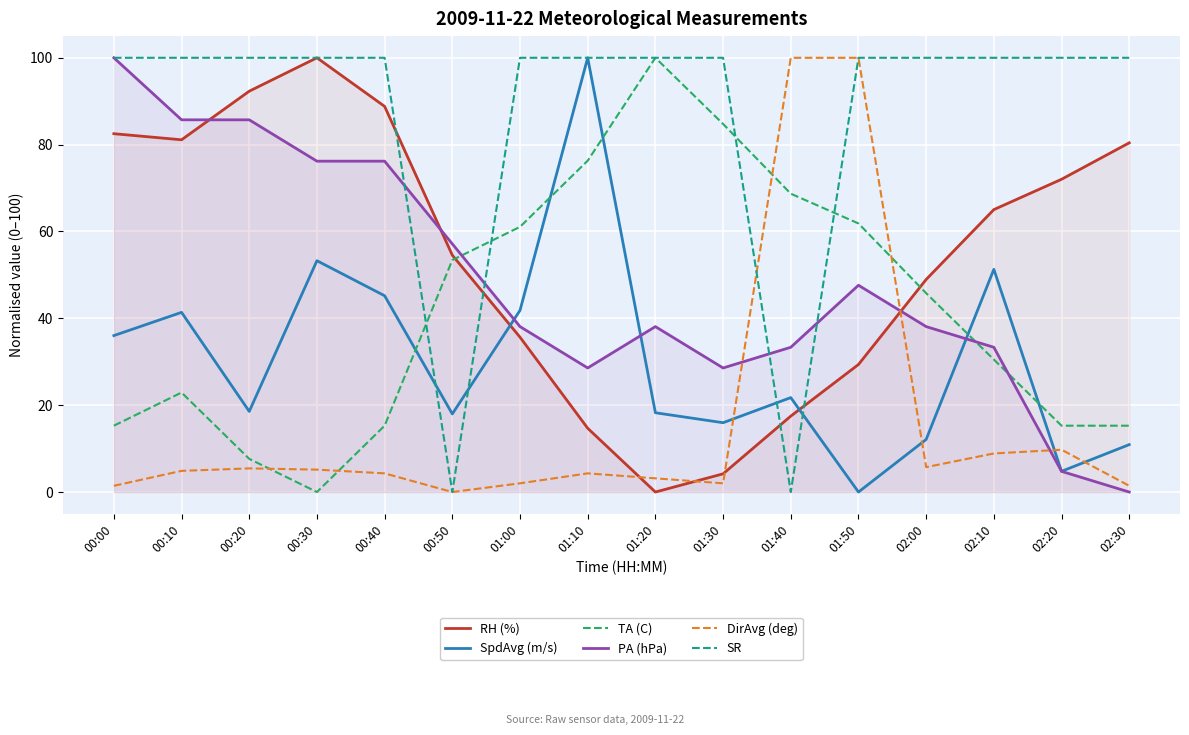

After their last crossing, which series has the higher values: DirAvg (deg) or RH (%)?

RH (%)